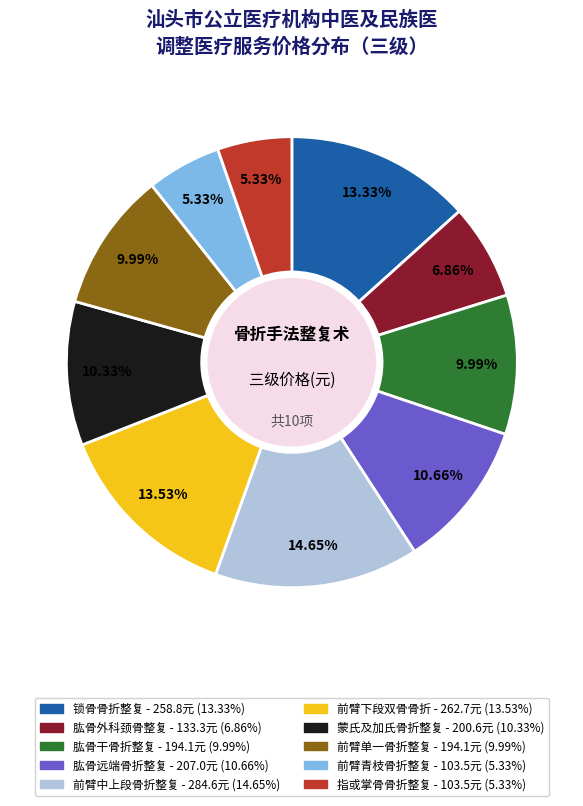

To the nearest percent, what is the difference between the 肱骨干骨折整复 and 前臂青枝骨折整复 slice percentages?

5%